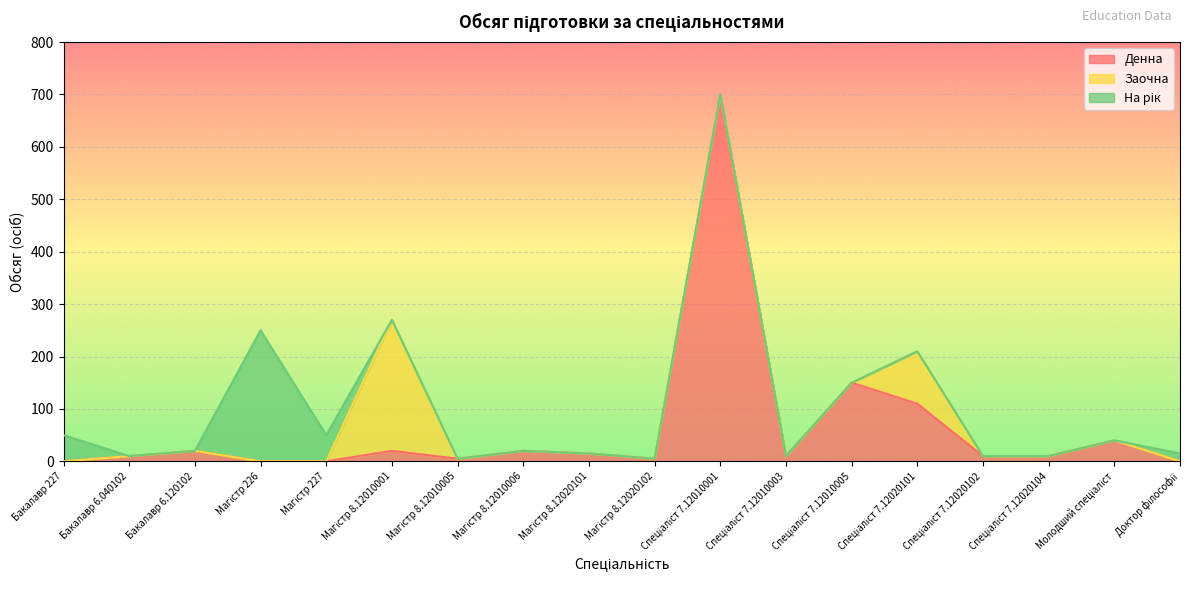

What is the maximum value for Денна?

700